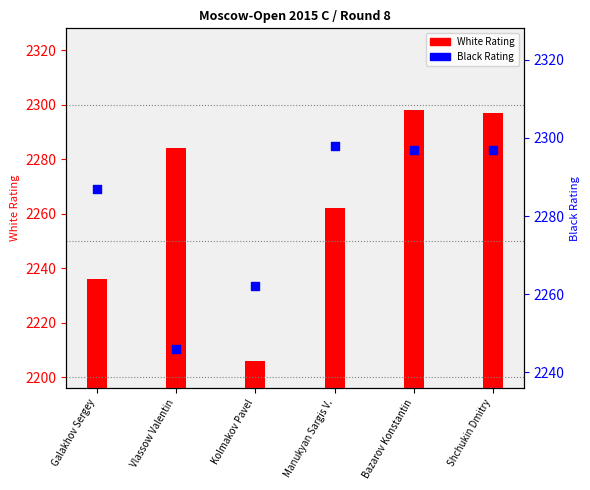

At which category is the sum across all series the highest?

Bazarov Konstantin